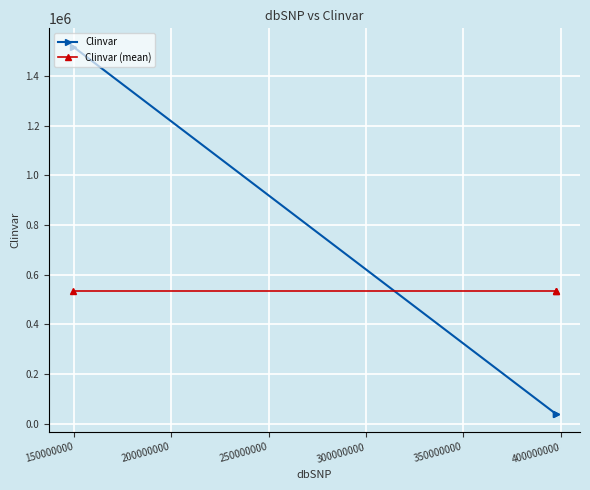

The value of Clinvar (mean) at 200000000 is 175855. True or false?

False